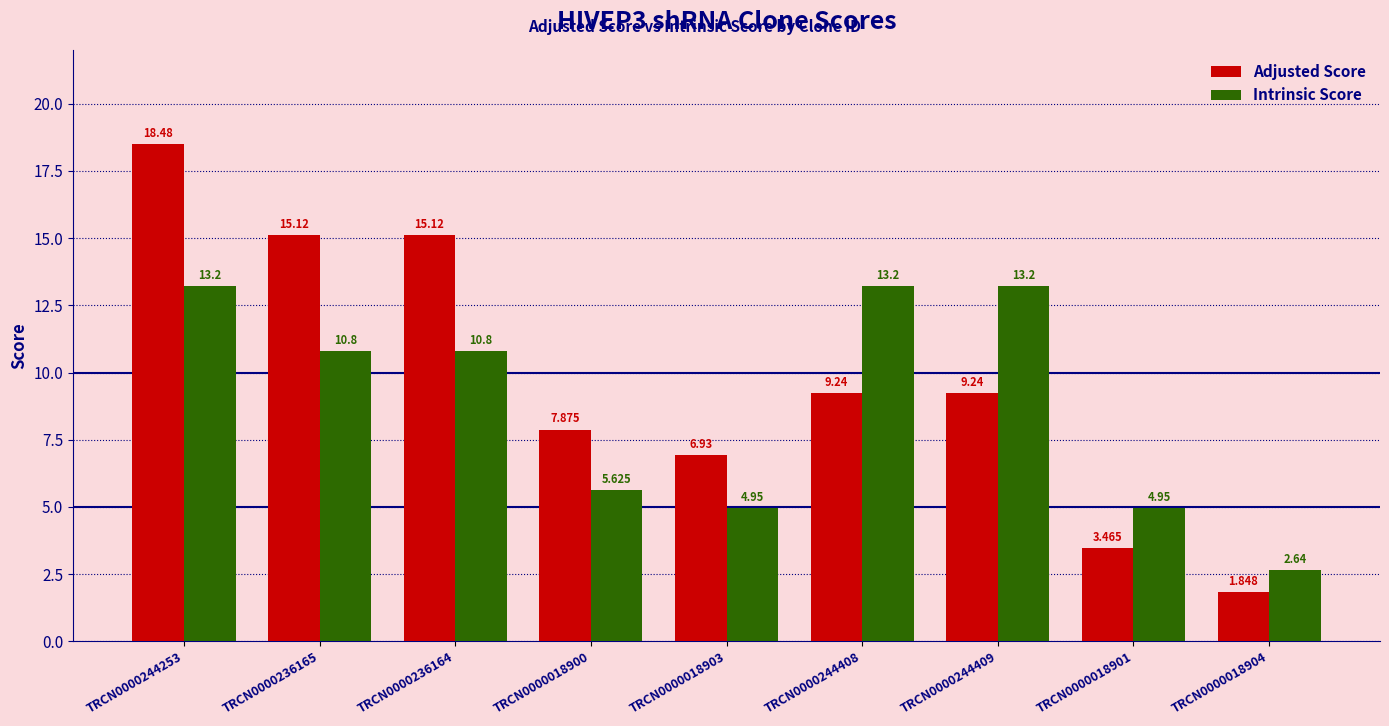

What is the highest value of the Adjusted Score series?

18.5